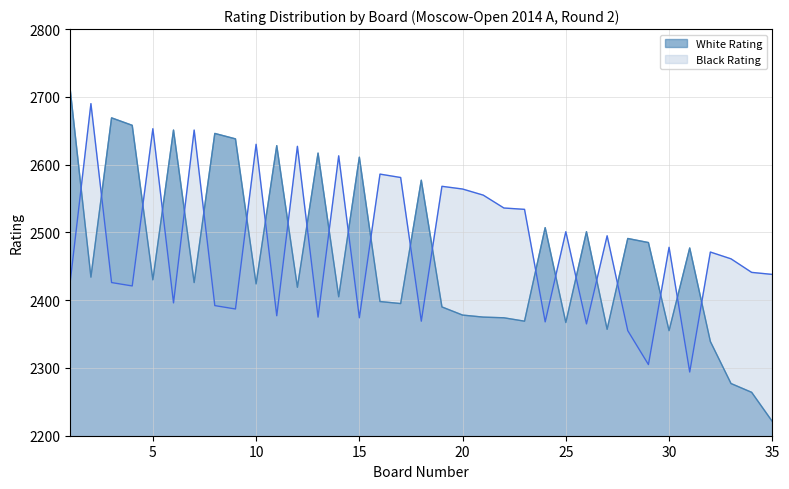

What is the average value of the Black Rating series?

2477